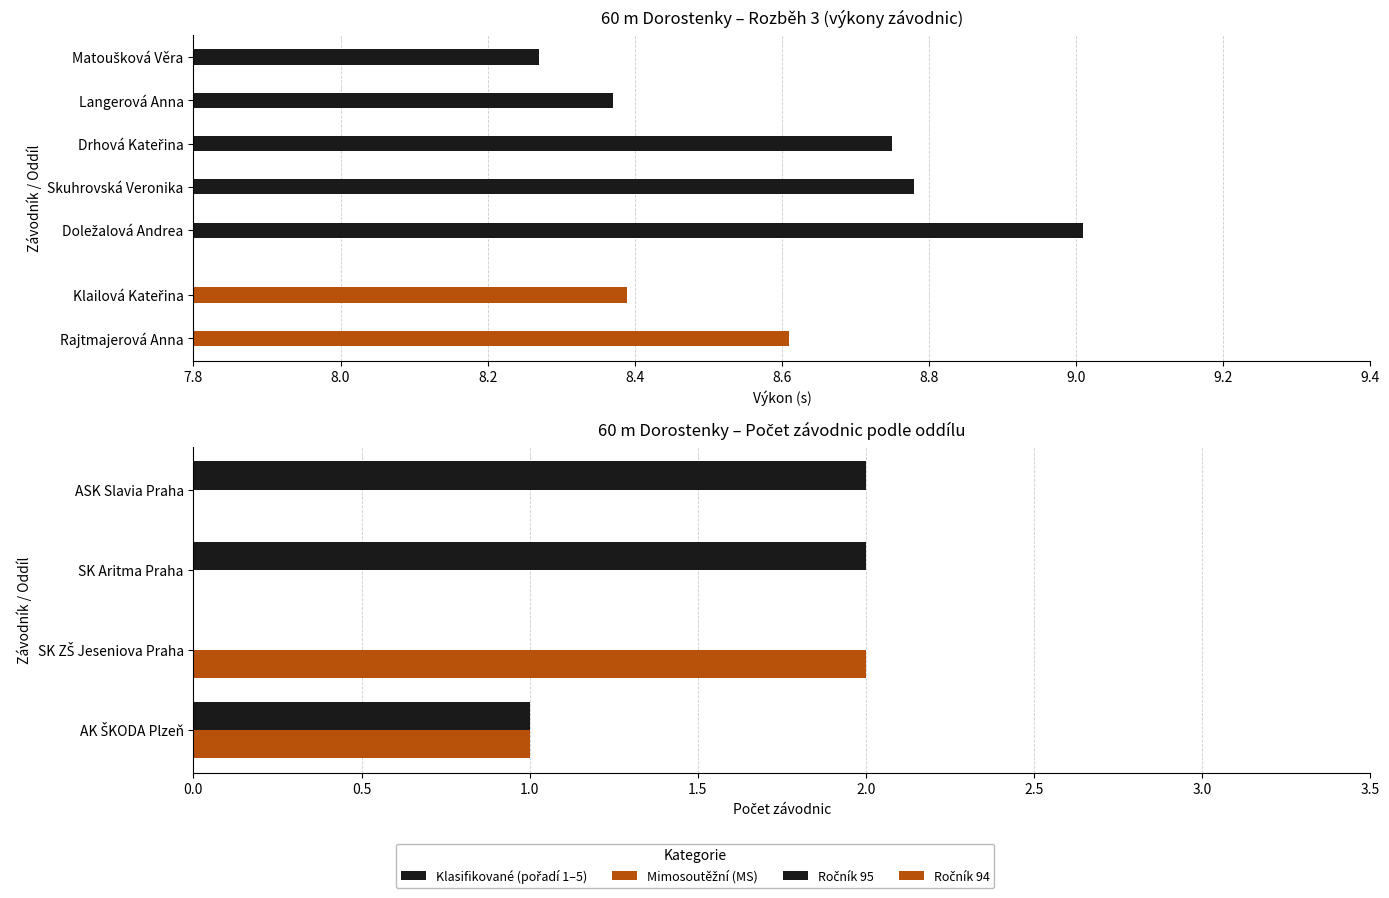

What is the maximum value shown in the chart?

9.0